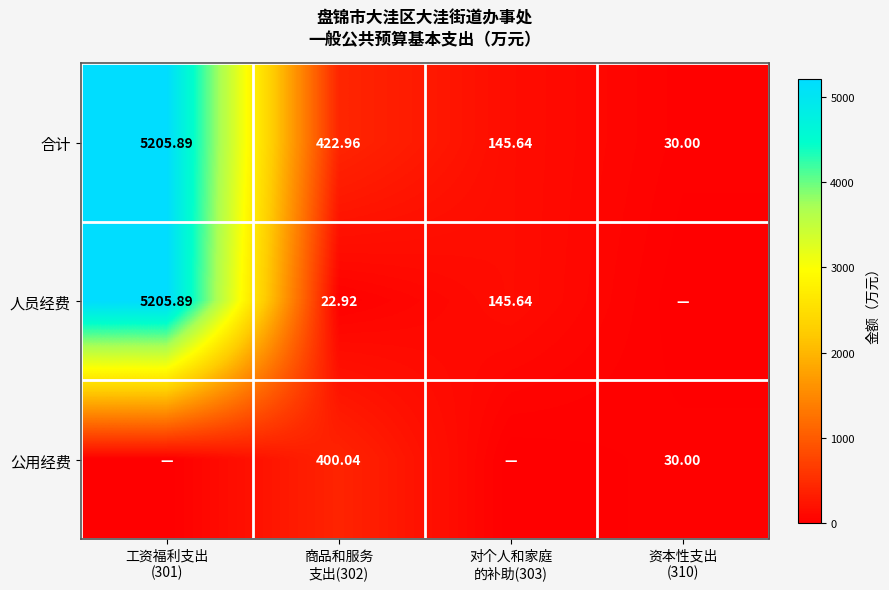

How many values in the 合计 series are below 422?

2